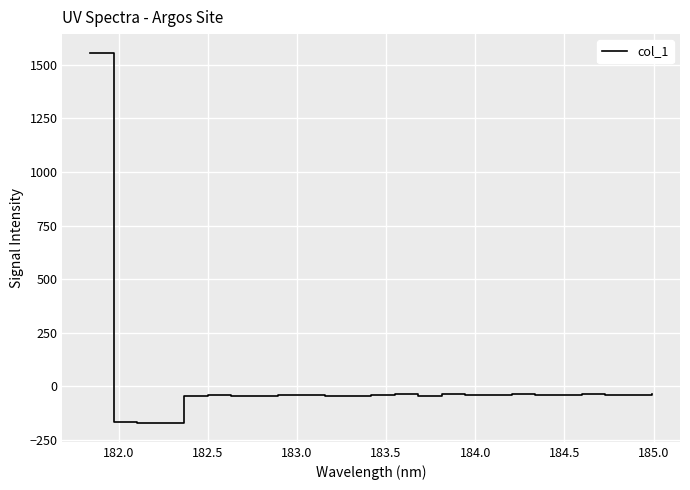

What is the greatest value displayed?

1557.3